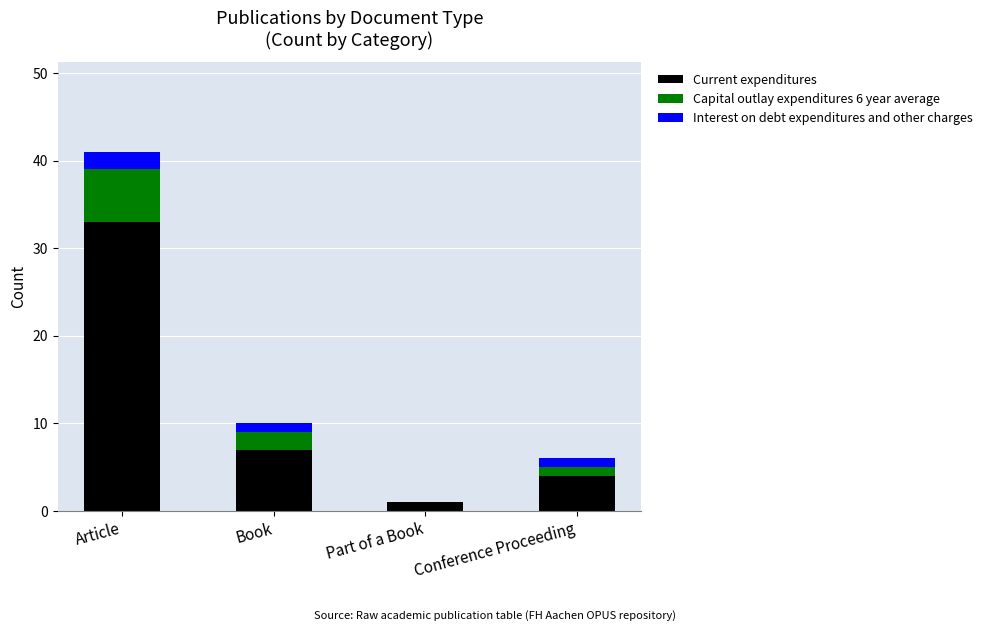

How many distinct data groups are displayed?

3